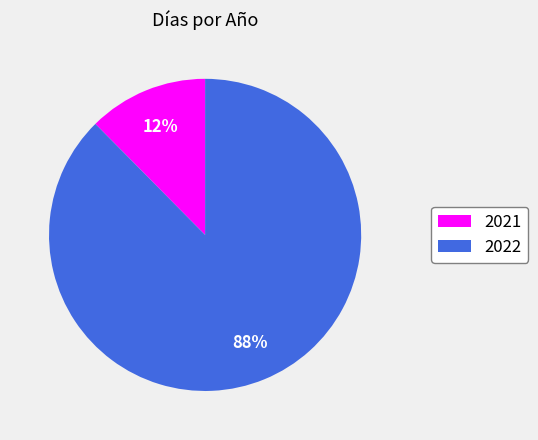

Which has a higher value, 2021 or 2022?

2022